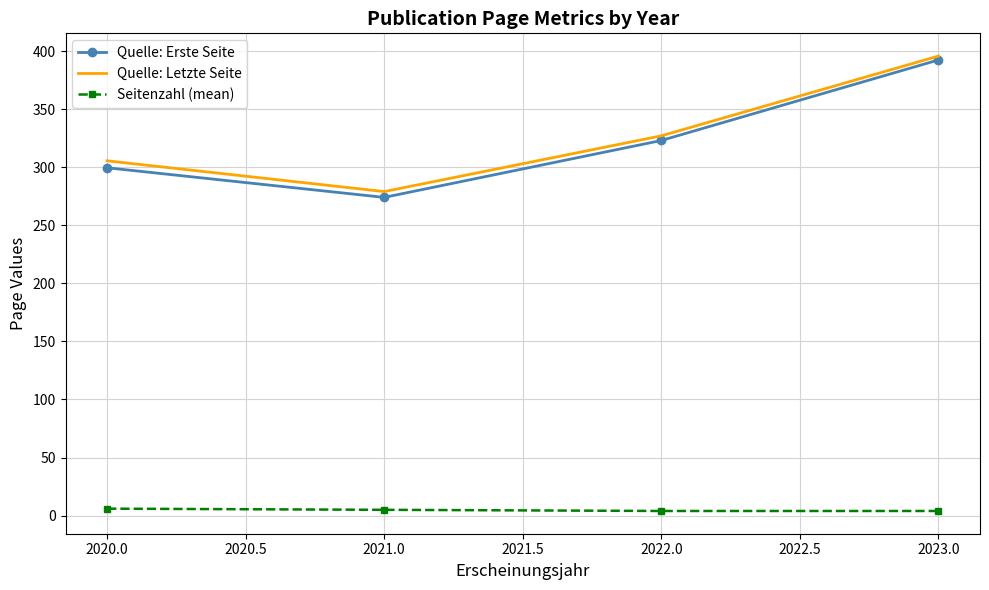

What is the total value across all series at 2020.0?

611.0